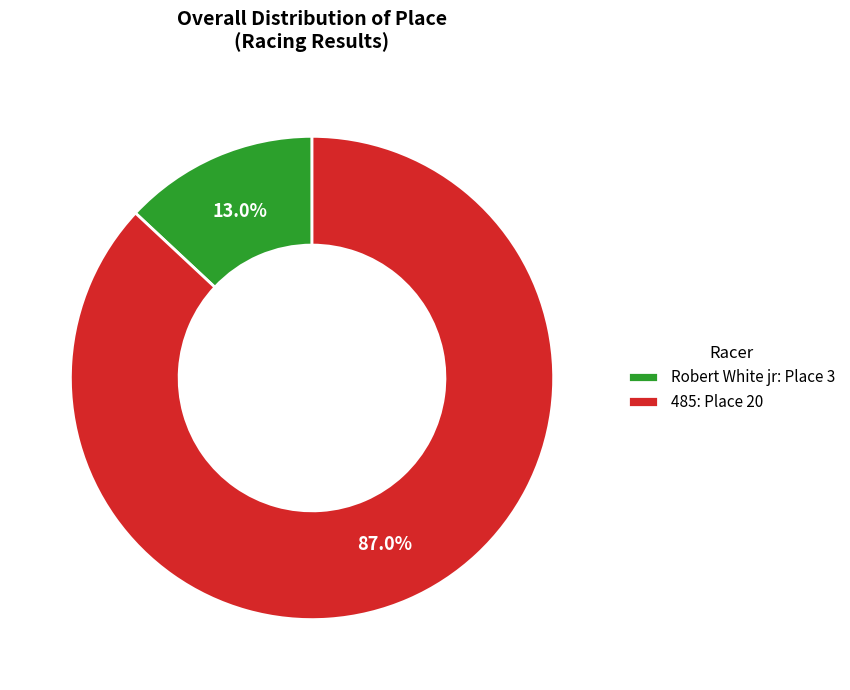

To the nearest percent, what portion does 485 represent?

87%